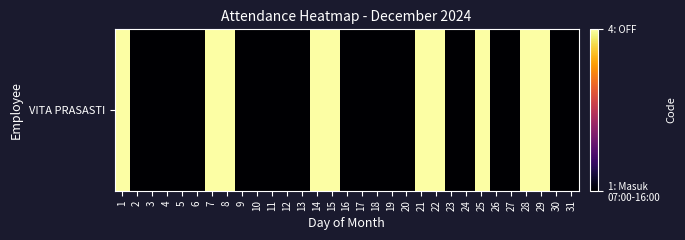

Reading left to right, transcribe all the data shown in this chart.

1=4	2=1	3=1	4=1	5=1	6=1	7=4	8=4	9=1	10=1	11=1	12=1	13=1	14=4	15=4	16=1	17=1	18=1	19=1	20=1	21=4	22=4	23=1	24=1	25=4	26=1	27=1	28=4	29=4	30=1	31=1